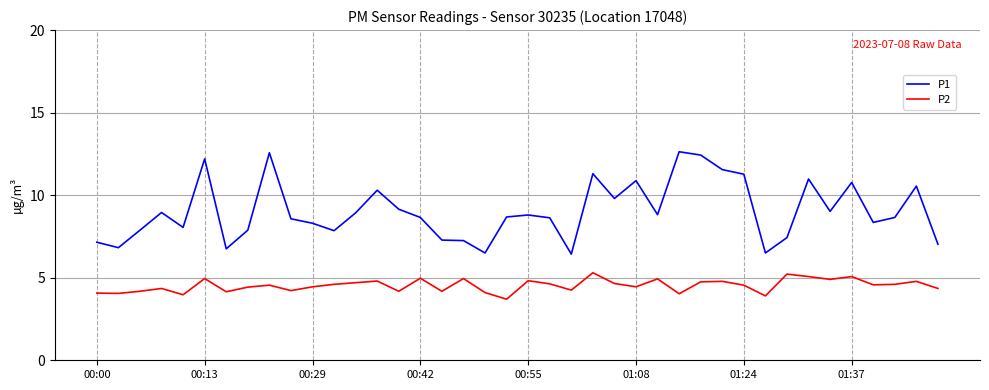

Which series has the largest total across all categories?

P1